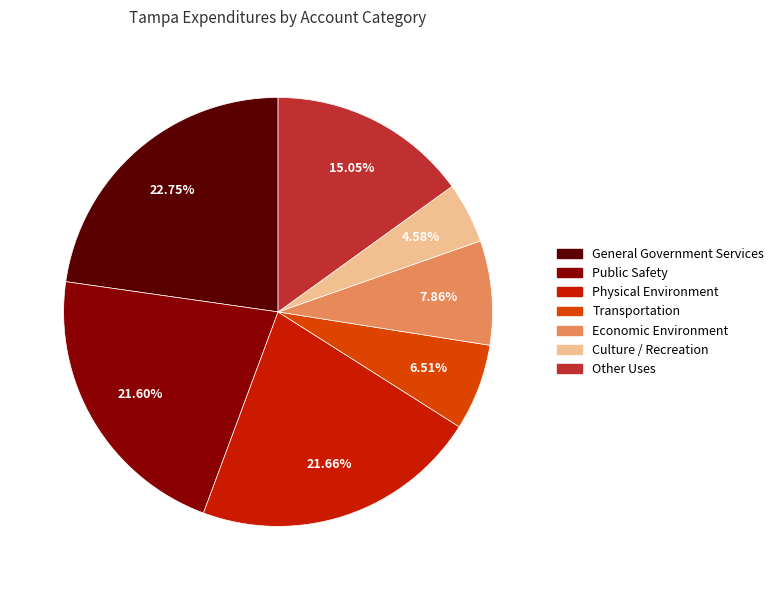

Which category has the smallest portion of the pie?

Culture / Recreation